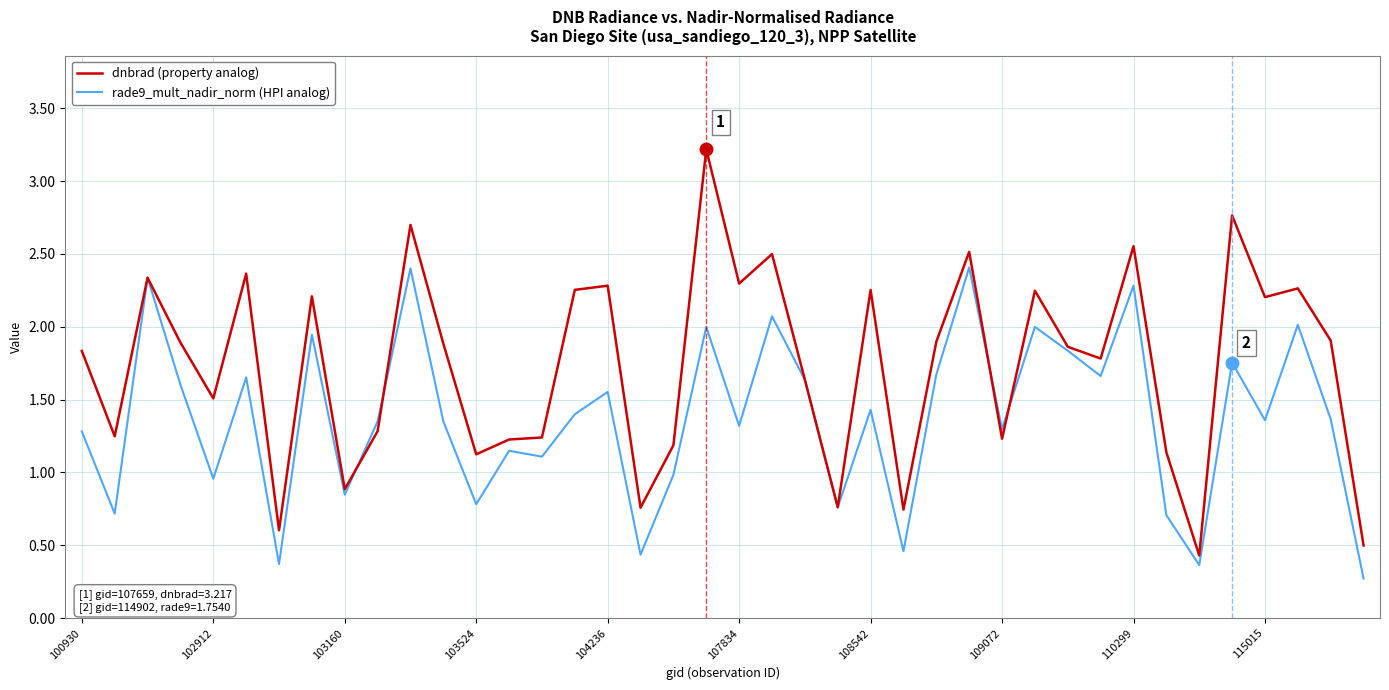

Count the number of data series in this chart.

2